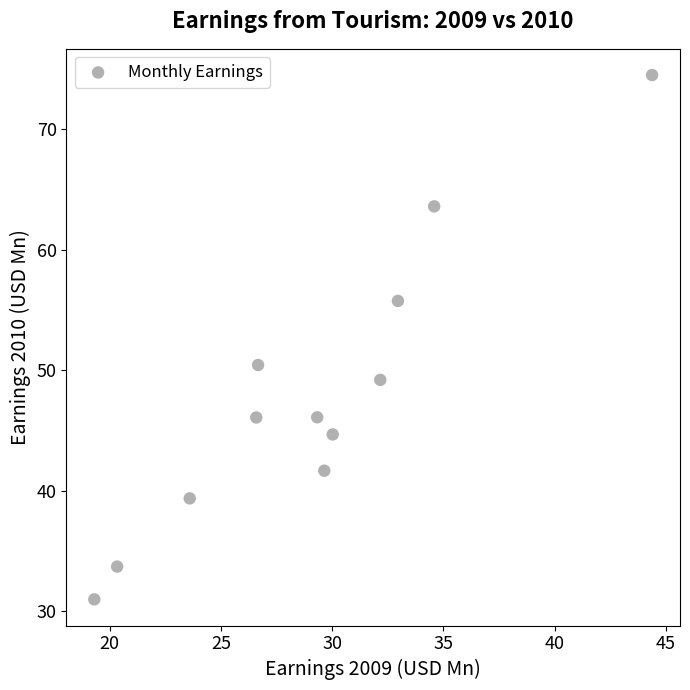

What Y value in the scatter plot is closest to 52?

50.4